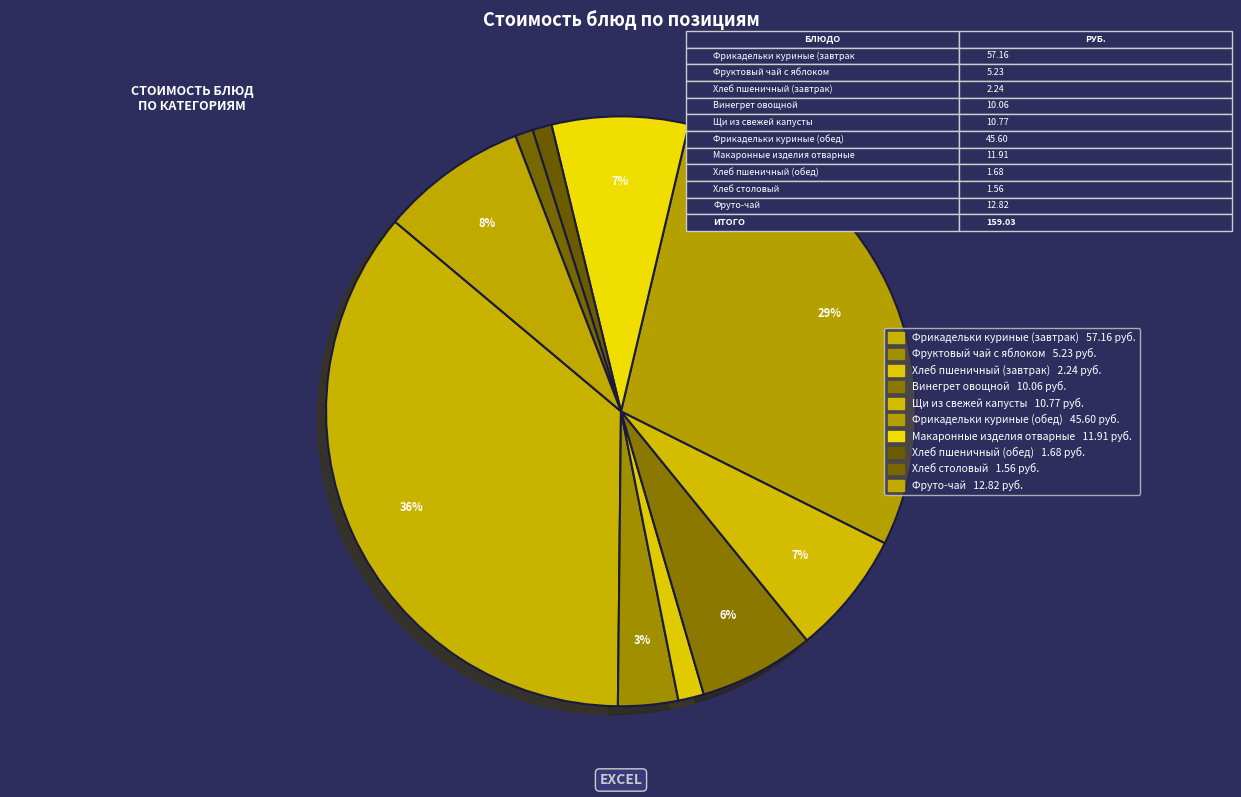

True or false: Фрикадельки куриные (обед) accounts for 19% of the total.

False